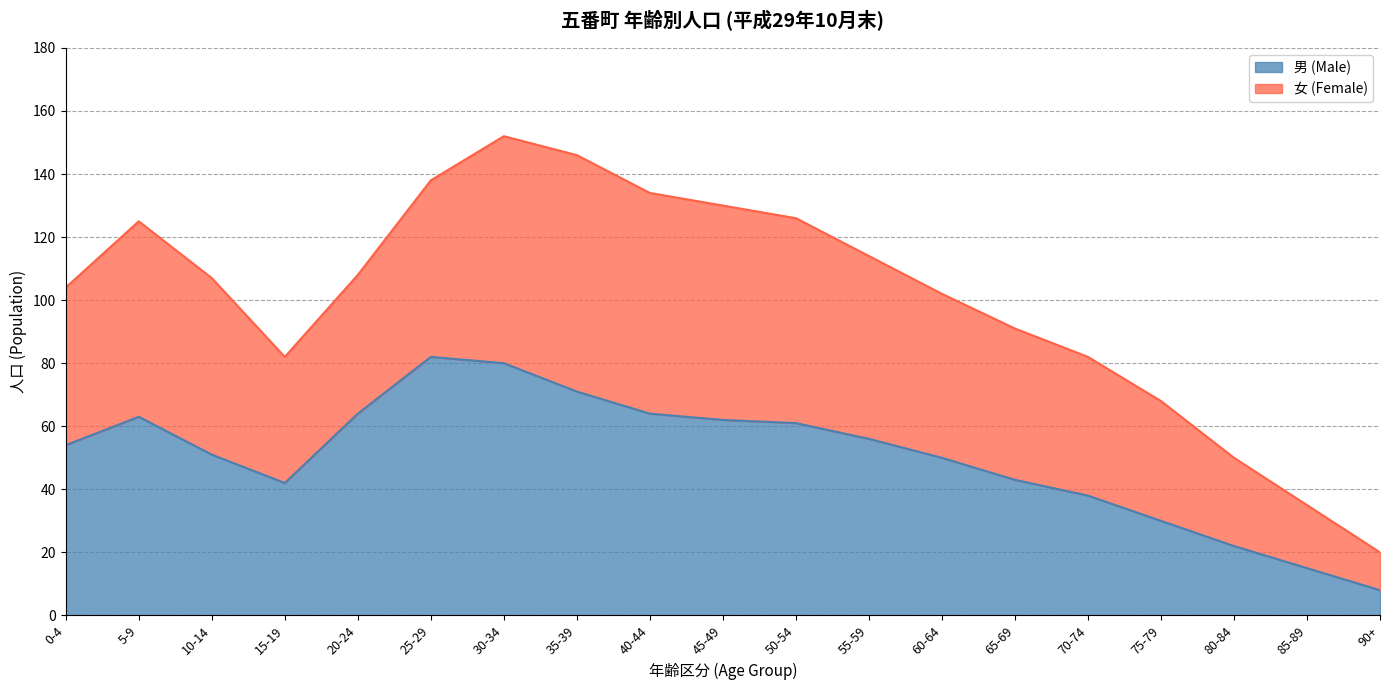

Where is the first local minimum?

15-19